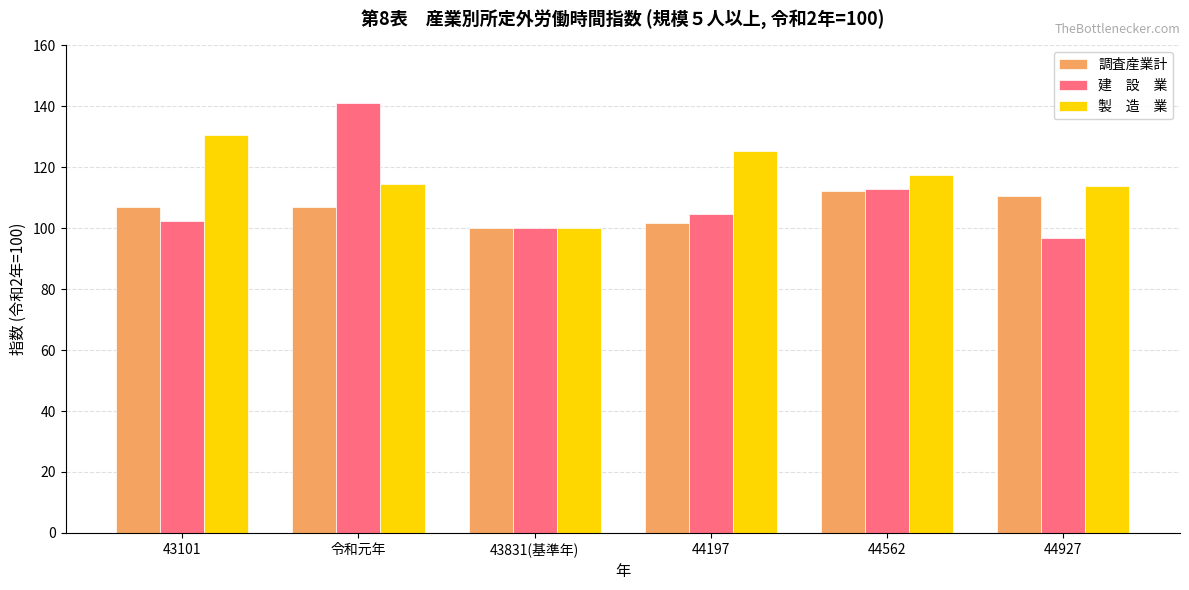

What is the total value across all series at 43831(基準年)?

300.0